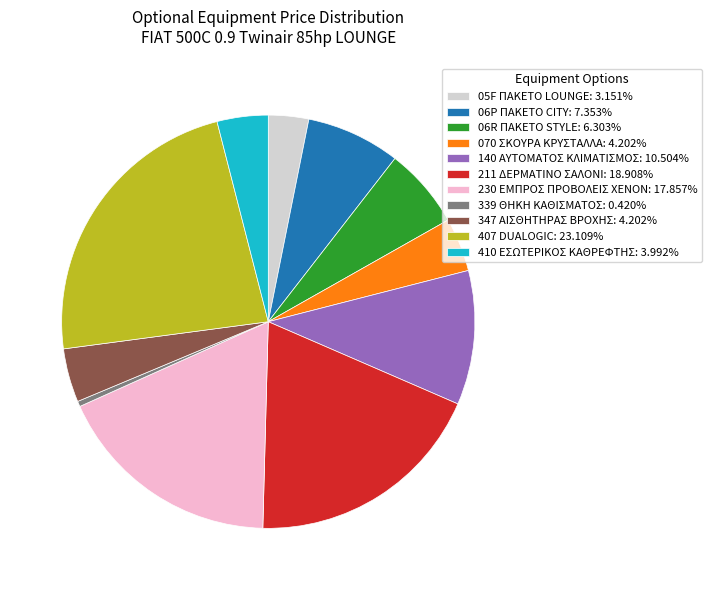

Approximately how many times larger is the value at 230 ΕΜΠΡΟΣ ΠΡΟΒΟΛΕΙΣ XENON compared to 140 ΑΥΤΟΜΑΤΟΣ ΚΛΙΜΑΤΙΣΜΟΣ?

1.7